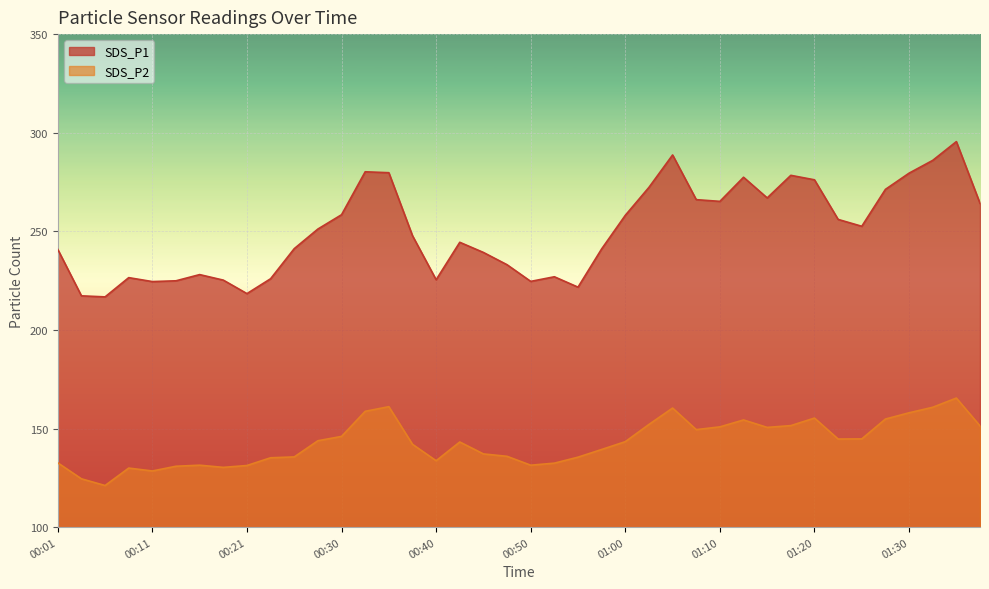

The value of SDS_P1 at 01:15 is 383.5. True or false?

False